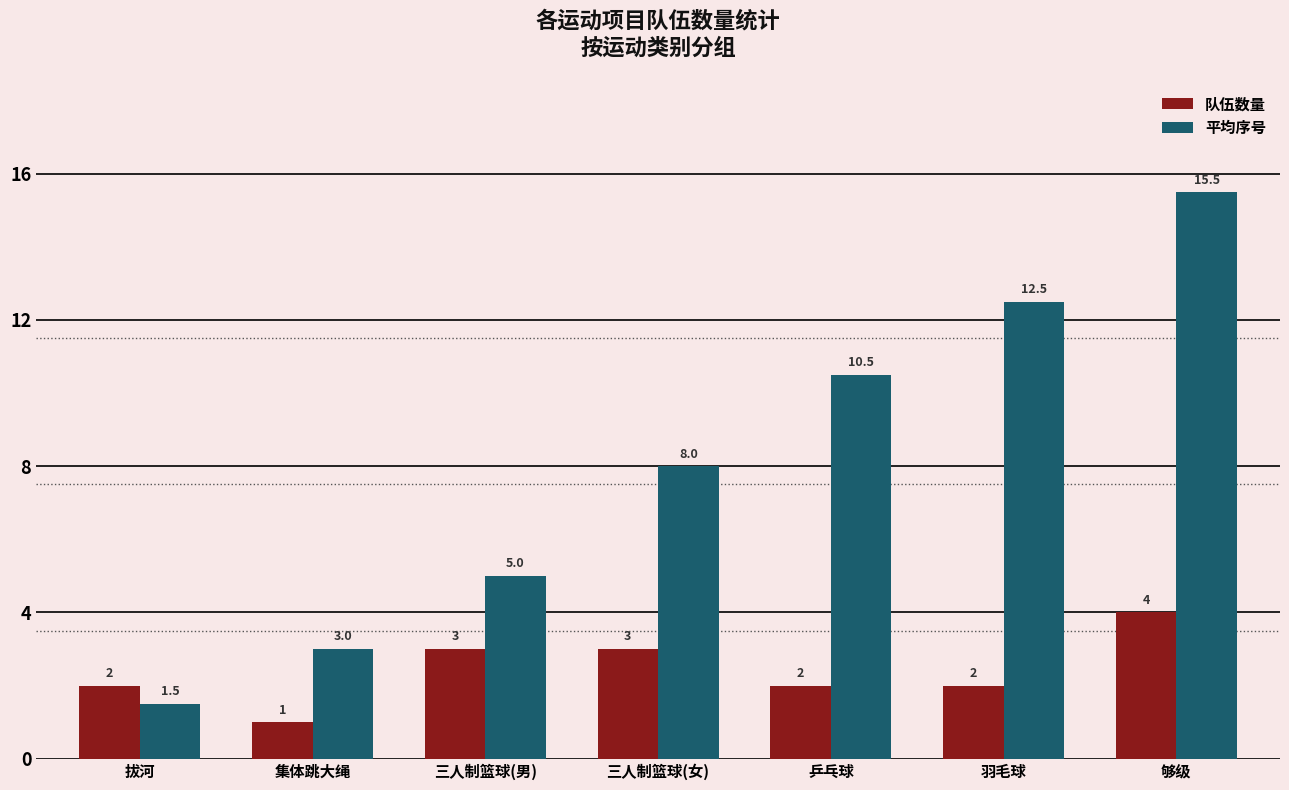

Reading left to right, extract all data points from this chart.

队伍数量: 2.0	1.0	3.0	3.0	2.0	2.0	4.0
平均序号: 1.5	3.0	5.0	8.0	10.5	12.5	15.5